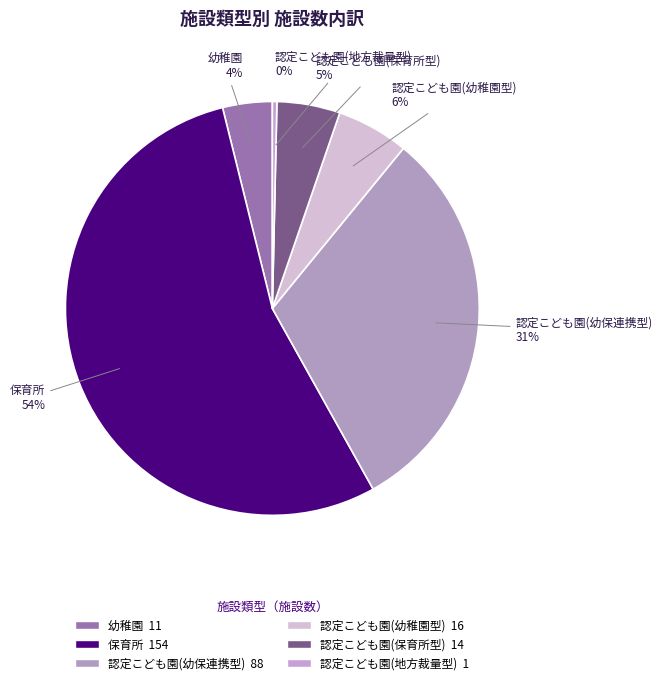

Which category has the smallest portion of the pie?

認定こども園(地方裁量型)